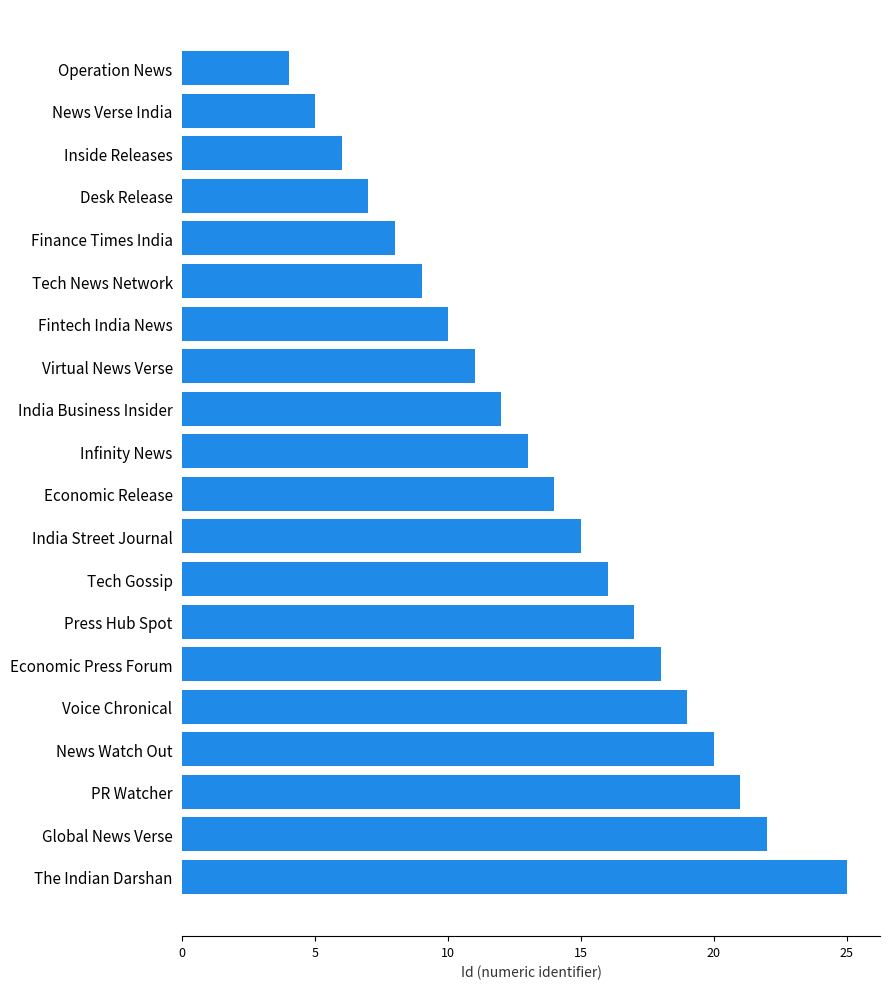

How many bars are there in total?

20